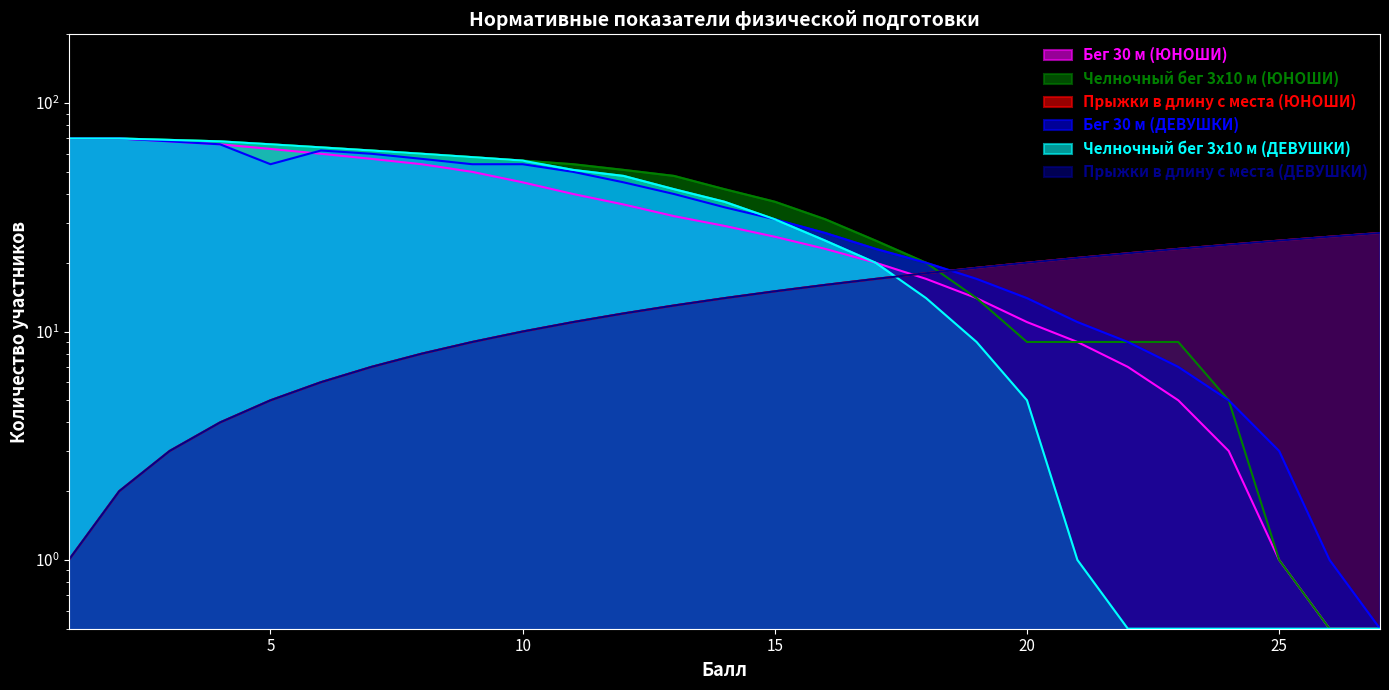

Does the chart display data point markers on the line(s)?

No